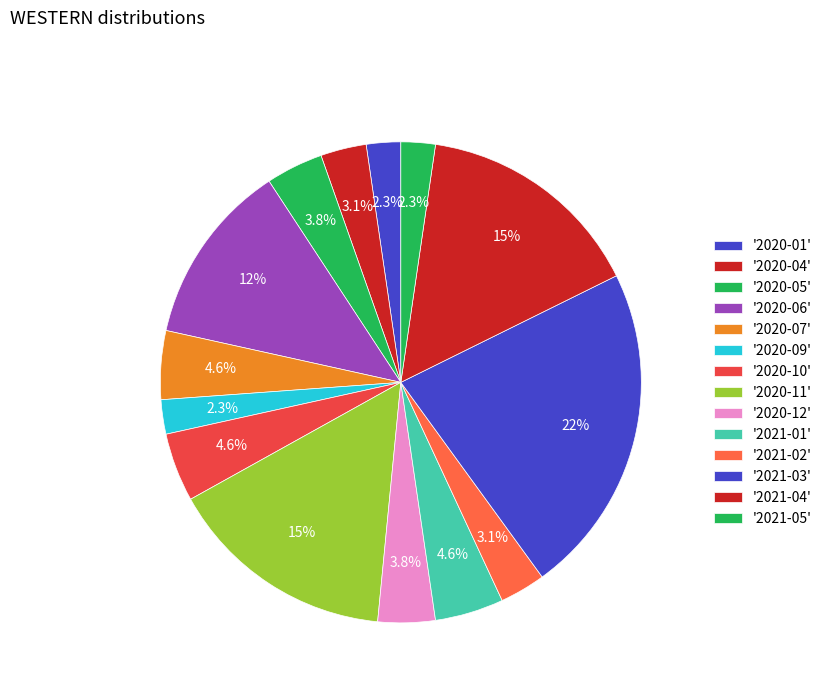

Count the number of slices in the pie.

14